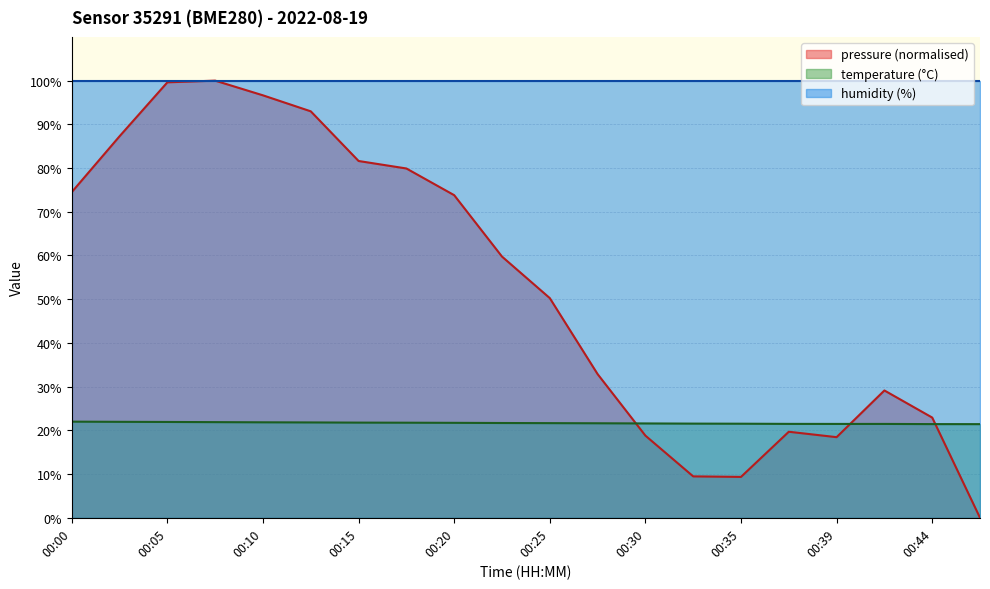

Which series has the widest spread of values?

pressure (normalised)